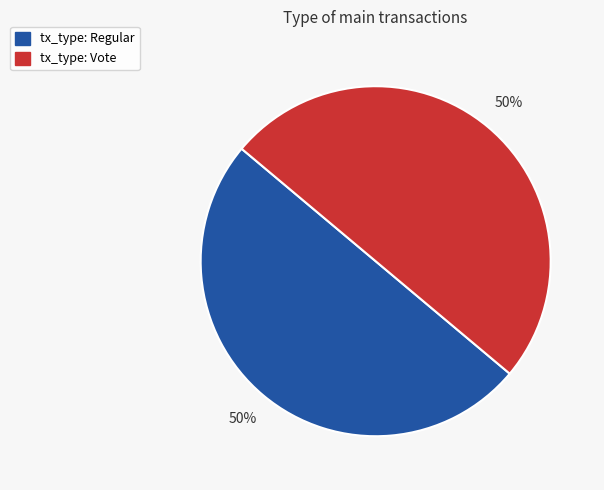

To the nearest percent, what is the average slice percentage?

50%